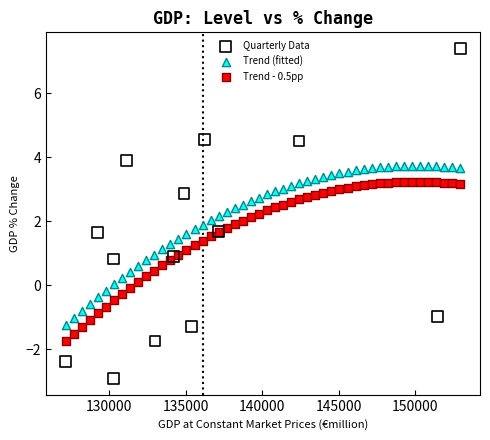

Which series has the widest spread of Y values?

Quarterly Data